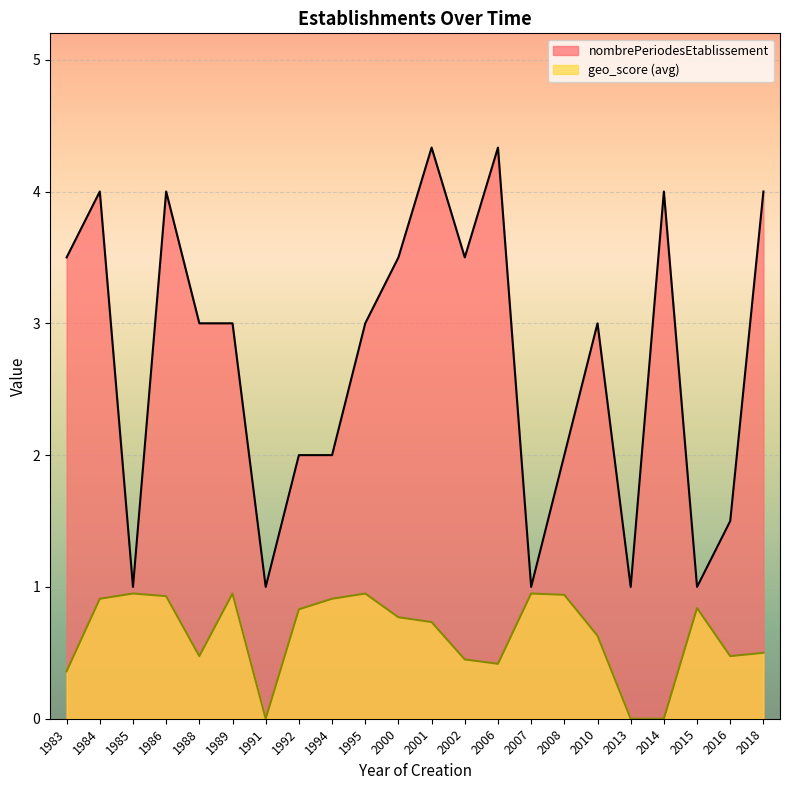

True or false: nombrePeriodesEtablissement has a value of 3.0 at 1988.

True